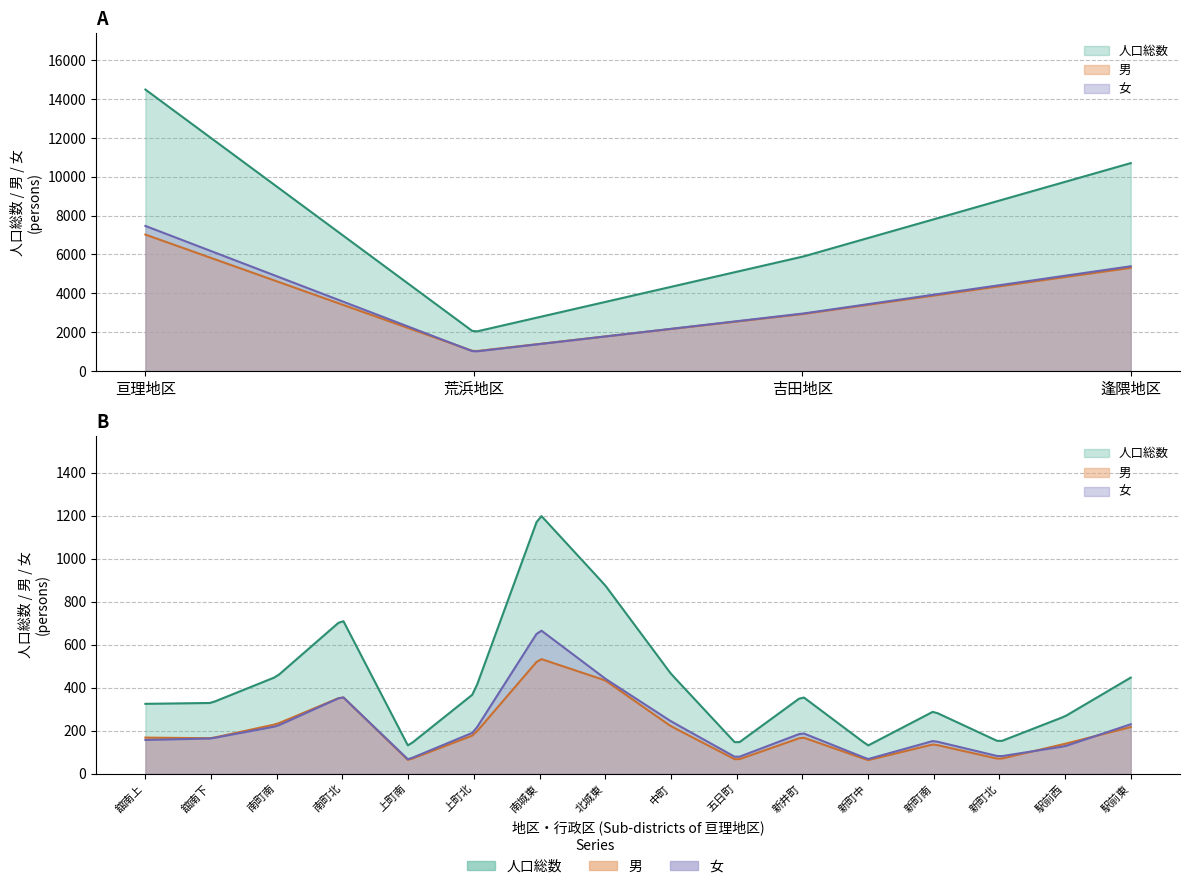

True or false: 男 has a value of 1009 at 荒浜地区.

True